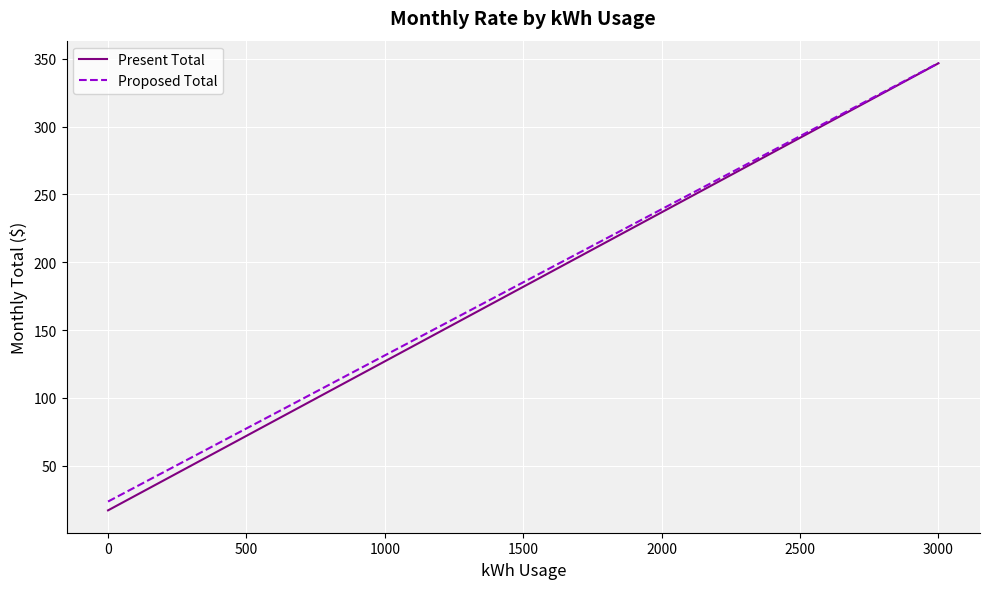

Which series has the widest spread of values?

Present Total